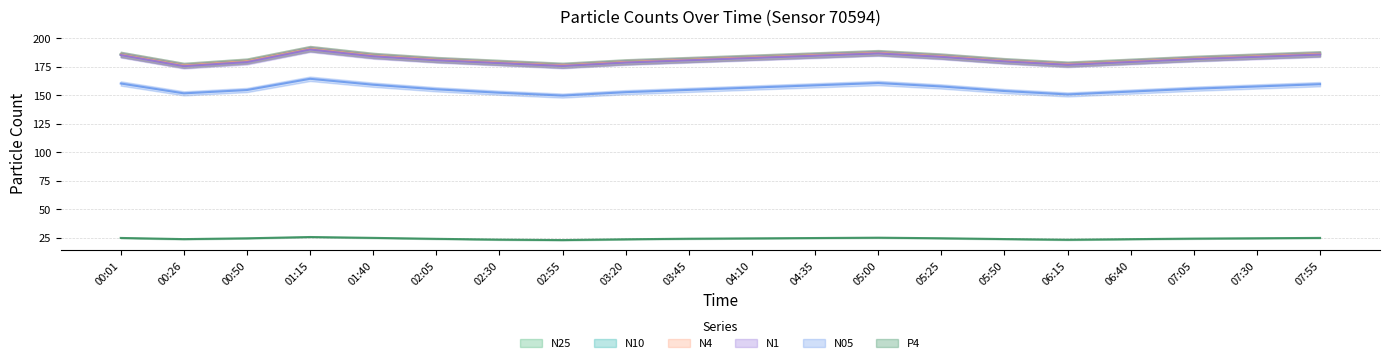

At which label does N05 reach its peak?

01:15